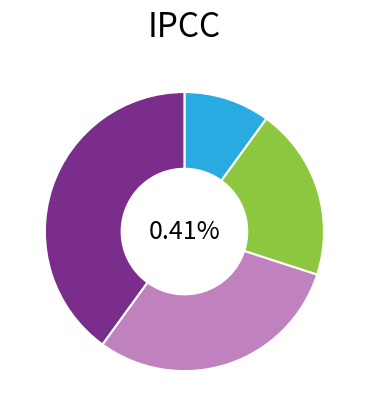

How many slices are in this pie chart?

4